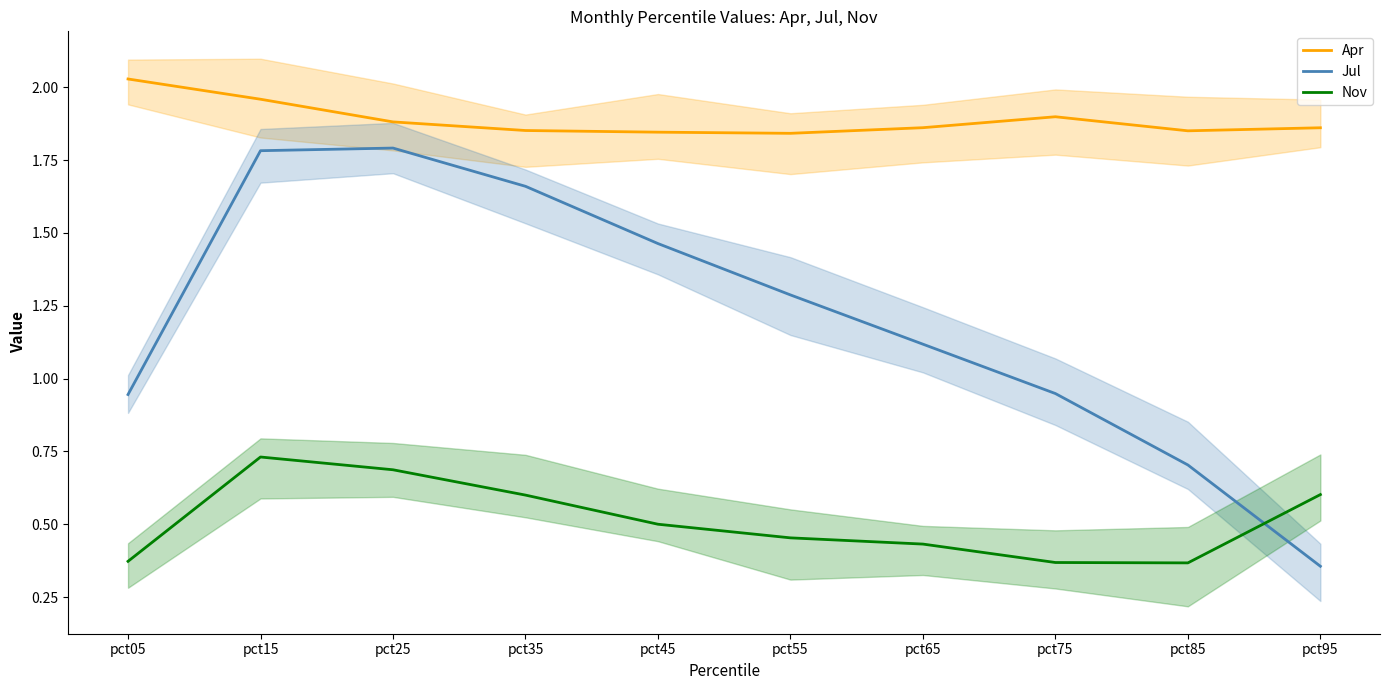

Reading left to right, list all the values displayed in this chart.

Apr: 2.0	2.0	1.9	1.9	1.8	1.8	1.9	1.9	1.9	1.9
Jul: 0.9	1.8	1.8	1.7	1.5	1.3	1.1	0.9	0.7	0.4
Nov: 0.4	0.7	0.7	0.6	0.5	0.5	0.4	0.4	0.4	0.6